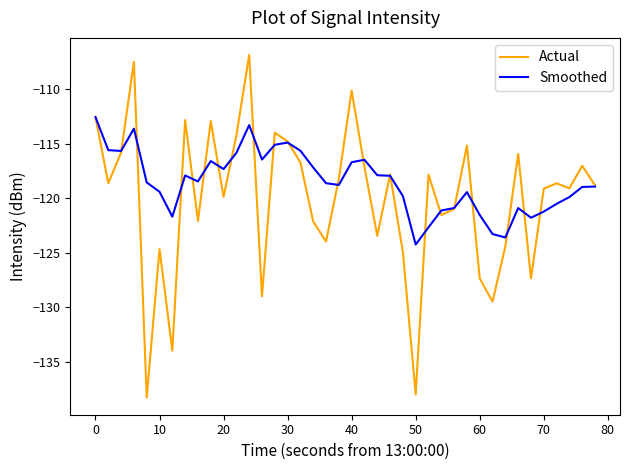

Rank the series by their average value, from lowest to highest.

Actual, Smoothed